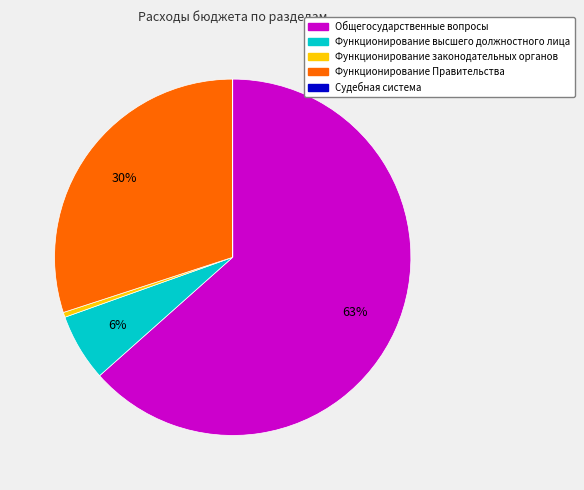

Is Общегосударственные вопросы the majority of the pie?

Yes